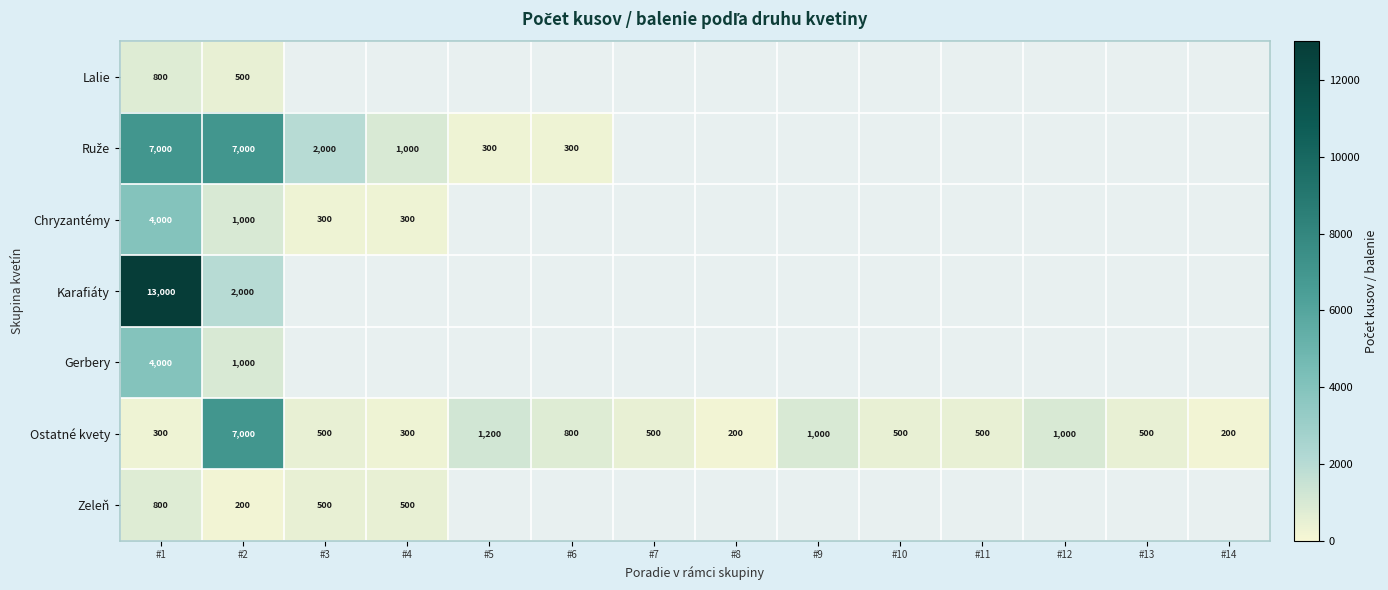

At which label does Ostatné kvety reach its peak?

#2